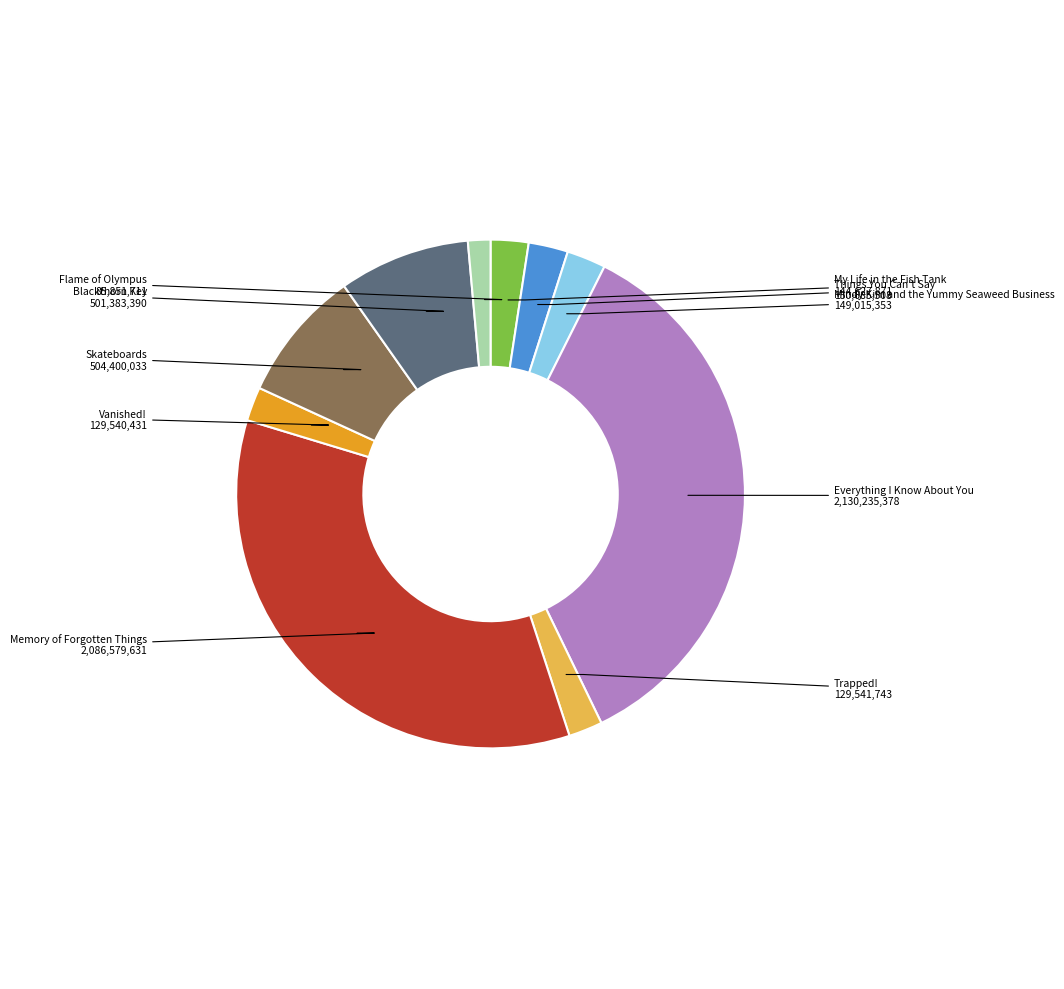

Do Mindy Kim and the Yummy Seaweed Business and My Life in the Fish Tank together represent more than half of the pie?

No